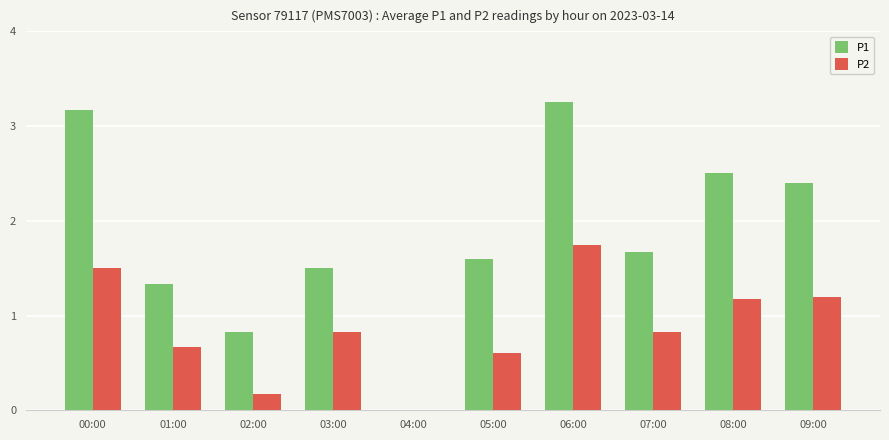

Is the value of P1 at 08:00 greater than the value of P2 at 01:00?

Yes